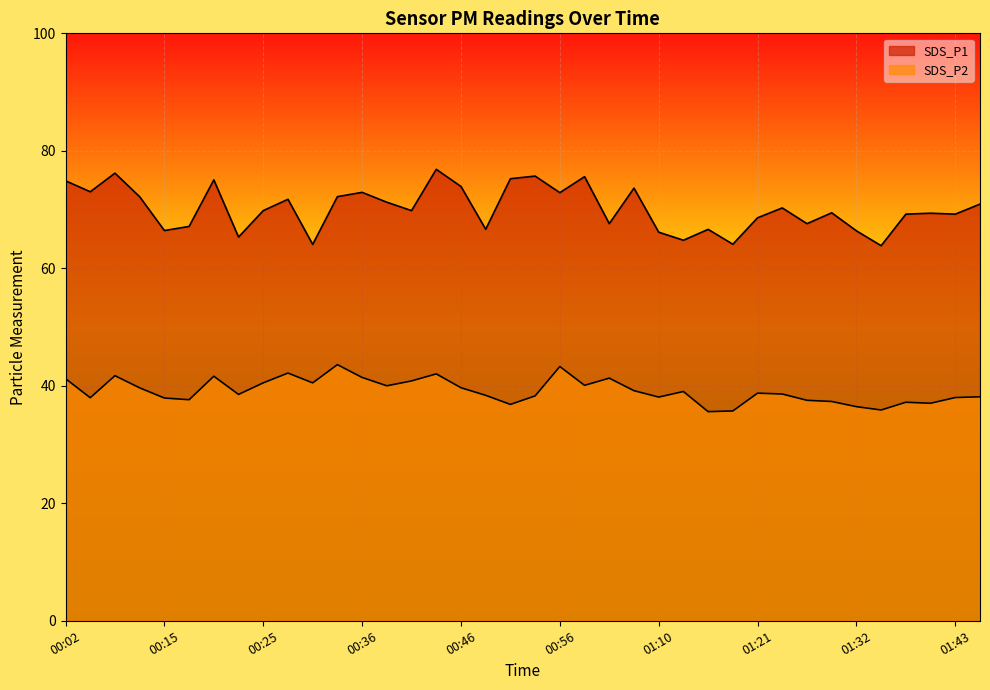

At which category is the sum across all series the highest?

00:43